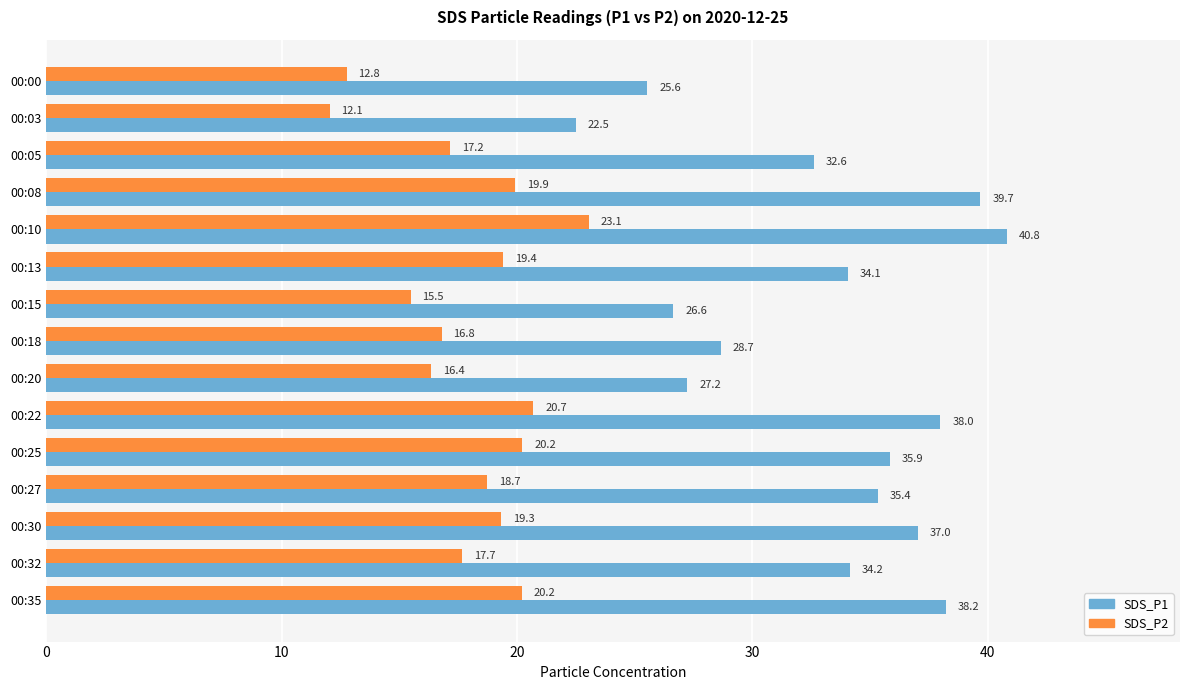

What is the difference between the second highest and second lowest values in the SDS_P2 series?

7.9